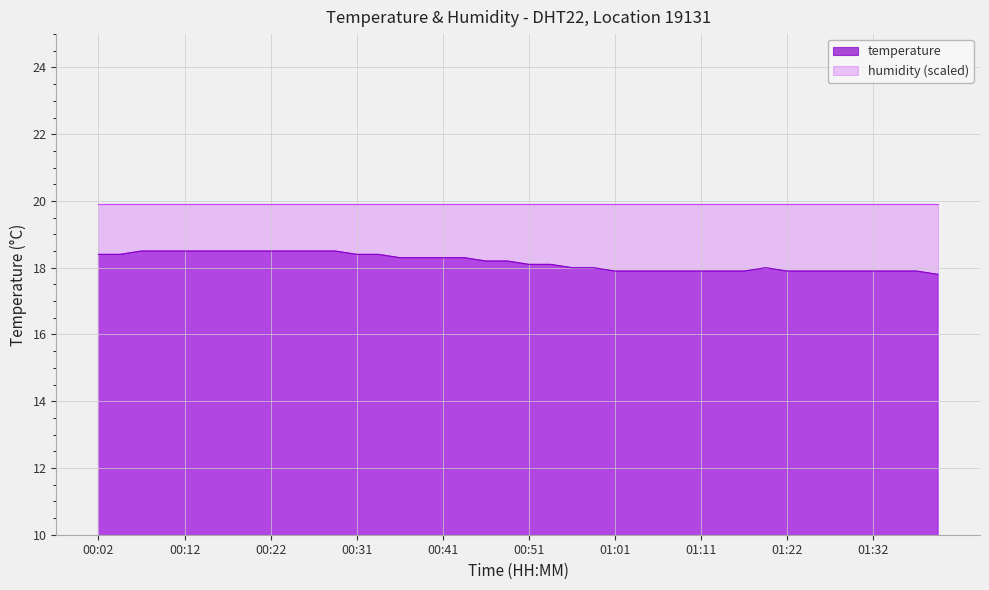

At which category does the data reach its first local peak?

01:19